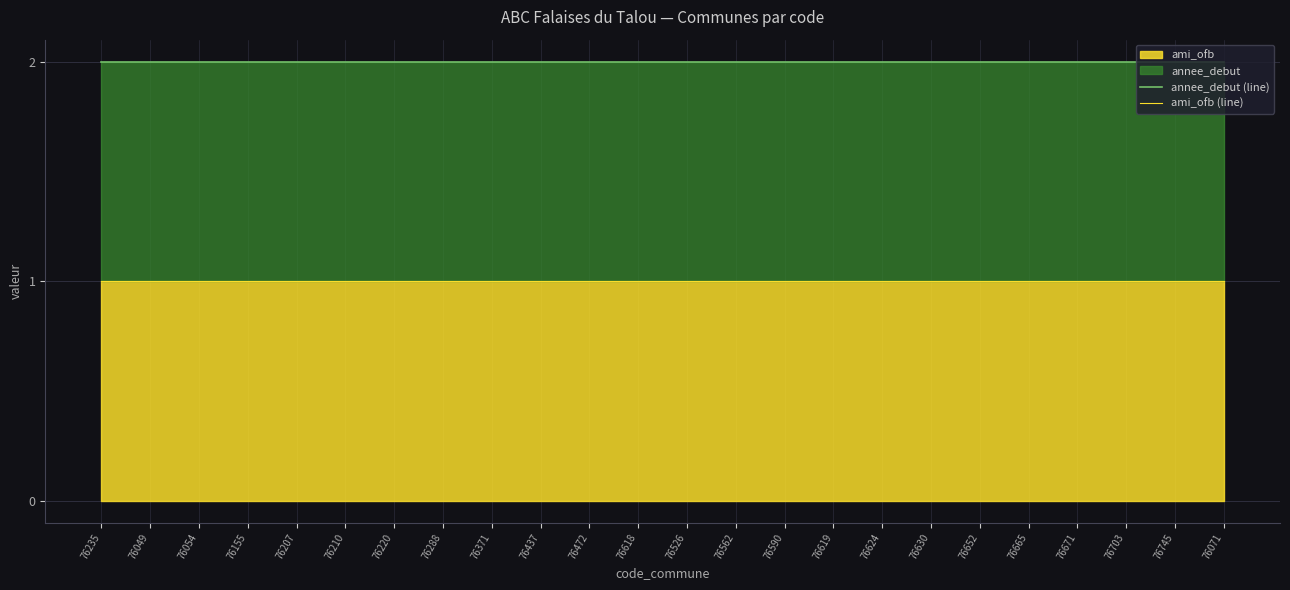

Reading left to right, transcribe all the data shown in this chart.

annee_debut (line): 76235=2	76049=2	76054=2	76155=2	76207=2	76210=2	76220=2	76288=2	76371=2	76437=2	76472=2	76618=2	76526=2	76562=2	76590=2	76619=2	76624=2	76630=2	76652=2	76665=2	76671=2	76703=2	76745=2	76071=2
ami_ofb (line): 76235=1	76049=1	76054=1	76155=1	76207=1	76210=1	76220=1	76288=1	76371=1	76437=1	76472=1	76618=1	76526=1	76562=1	76590=1	76619=1	76624=1	76630=1	76652=1	76665=1	76671=1	76703=1	76745=1	76071=1